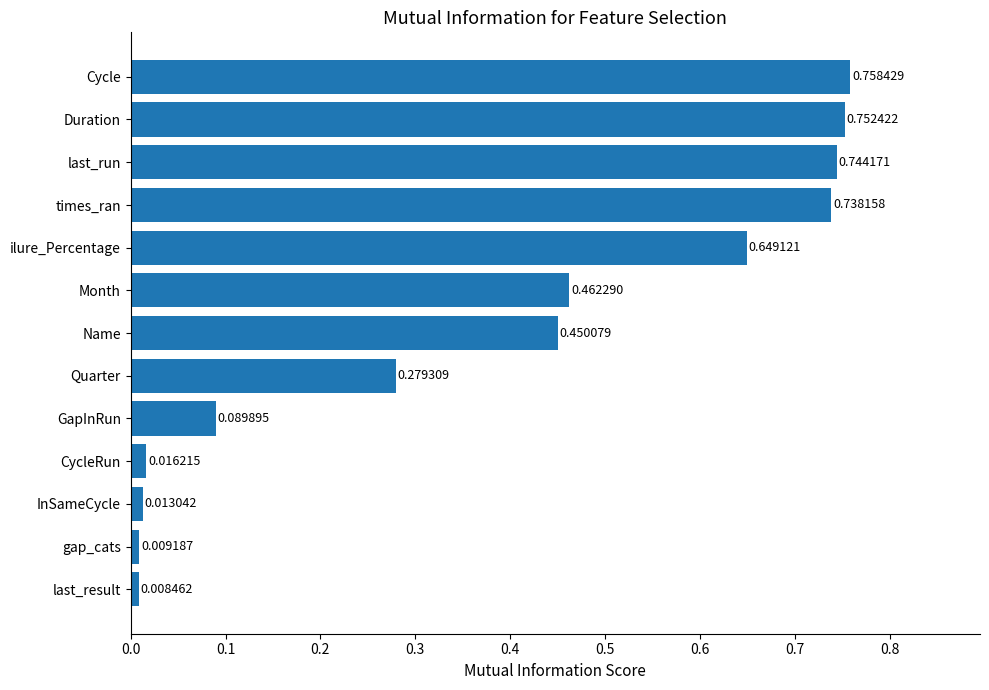

Which category has the highest value across all series?

Cycle